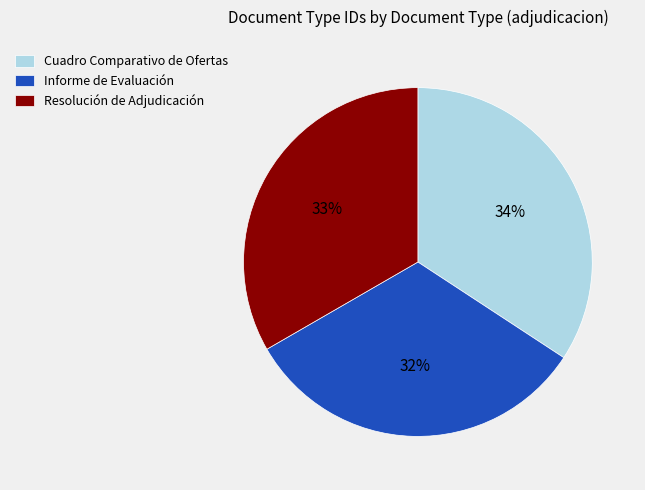

How many segments does this pie chart have?

3